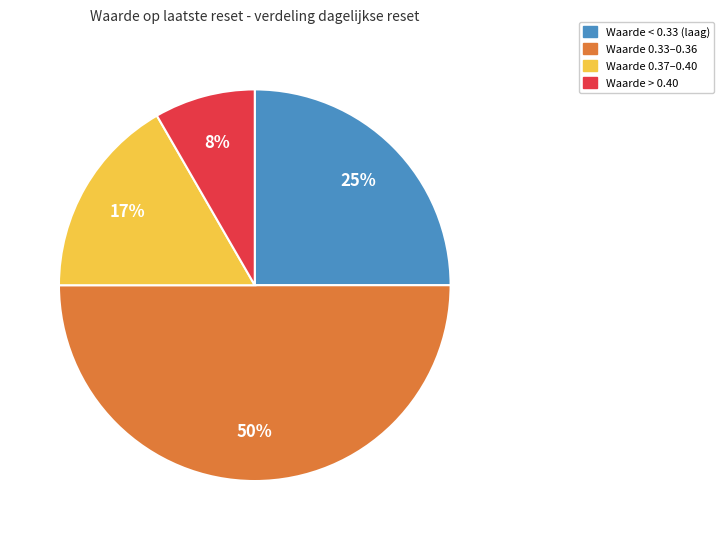

To the nearest percent, what is the difference between the largest and smallest slice percentages?

42%